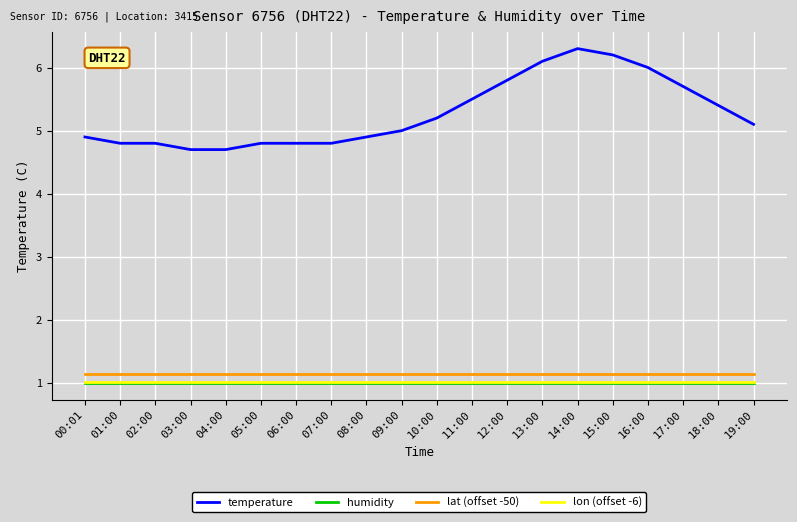

What is the maximum value shown in the chart?

6.3